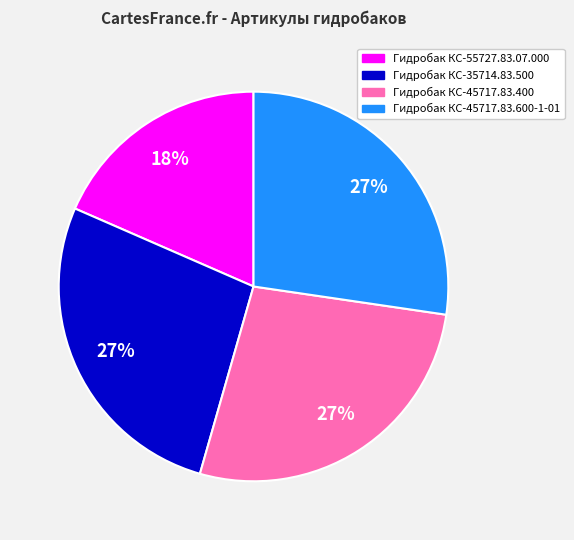

Which category has the smallest portion of the pie?

Гидробак КС-55727.83.07.000